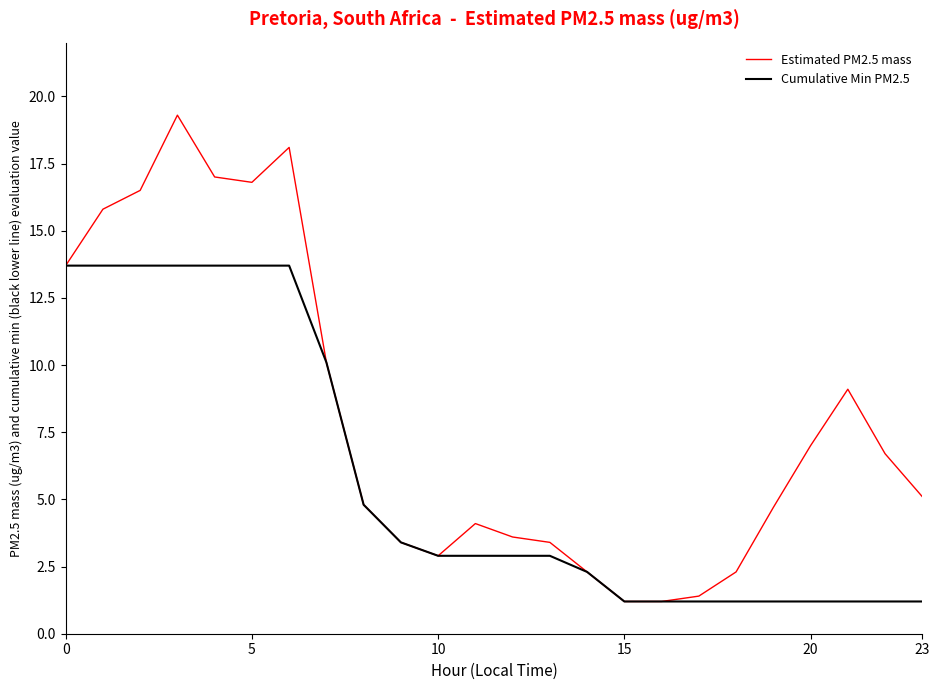

Reading right to left, list all the values displayed in this chart.

Estimated PM2.5 mass: 5.1	6.7	9.1	7.0	4.7	2.3	1.4	1.2	1.2	2.3	3.4	3.6	4.1	2.9	3.4	4.8	10.1	18.1	16.8	17.0	19.3	16.5	15.8	13.7
Cumulative Min PM2.5: 1.2	1.2	1.2	1.2	1.2	1.2	1.2	1.2	1.2	2.3	2.9	2.9	2.9	2.9	3.4	4.8	10.1	13.7	13.7	13.7	13.7	13.7	13.7	13.7